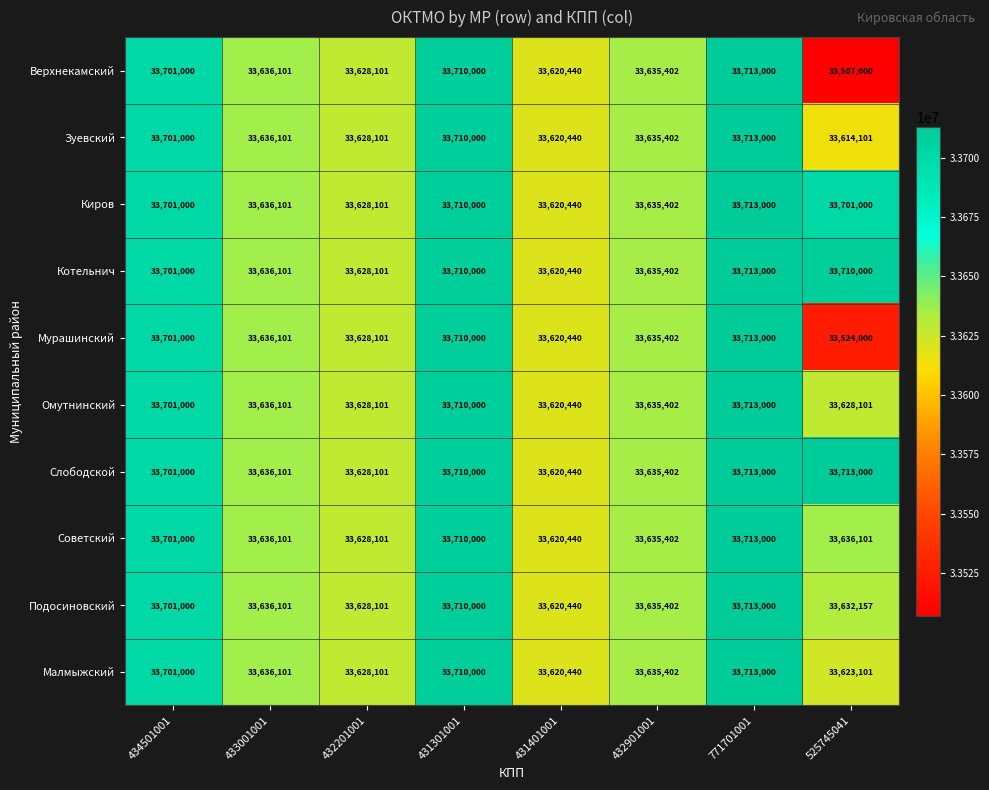

What is the sum of all Киров values?

269345044